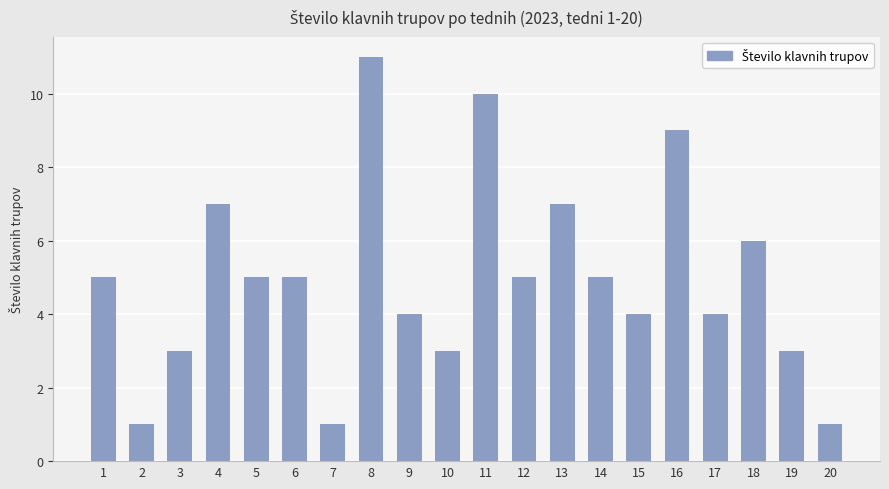

What is the change in value from 3 to 16?

+6